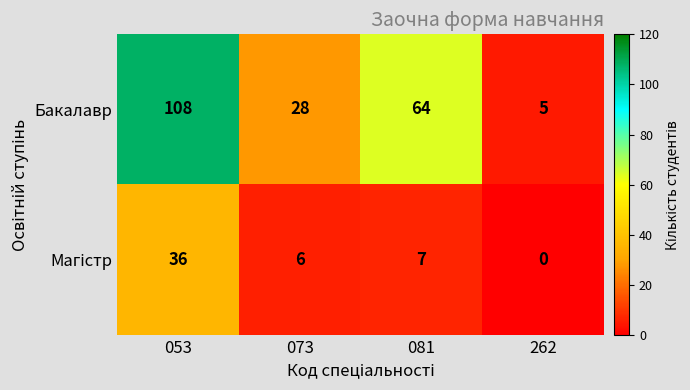

Count the Бакалавр values in the range 28 to 108.

3